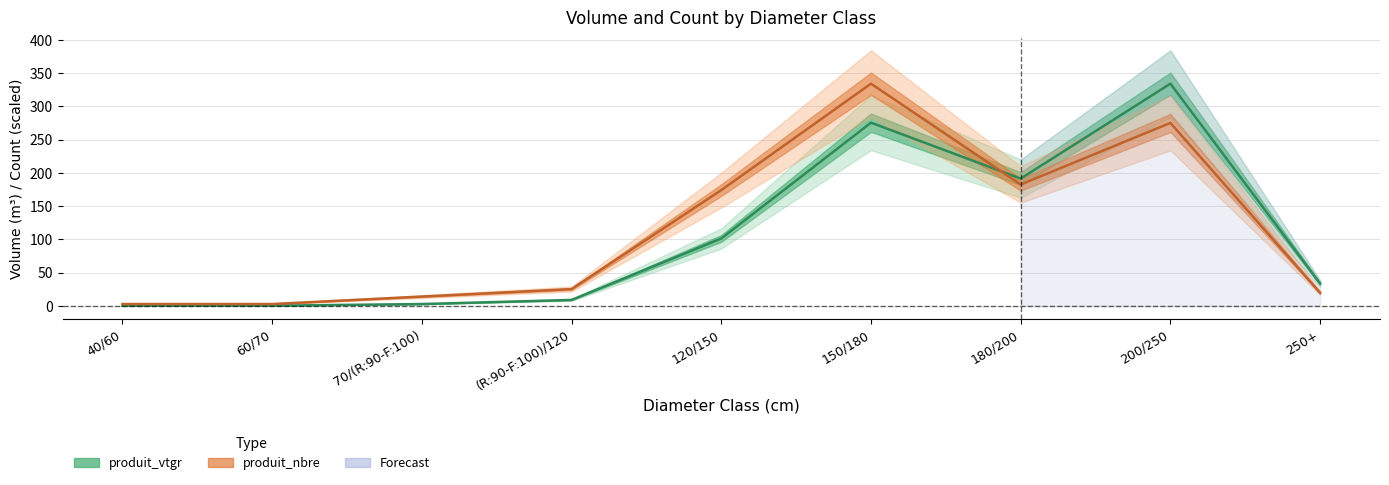

Read the produit_vtgr (line) value at 250+.

33.6